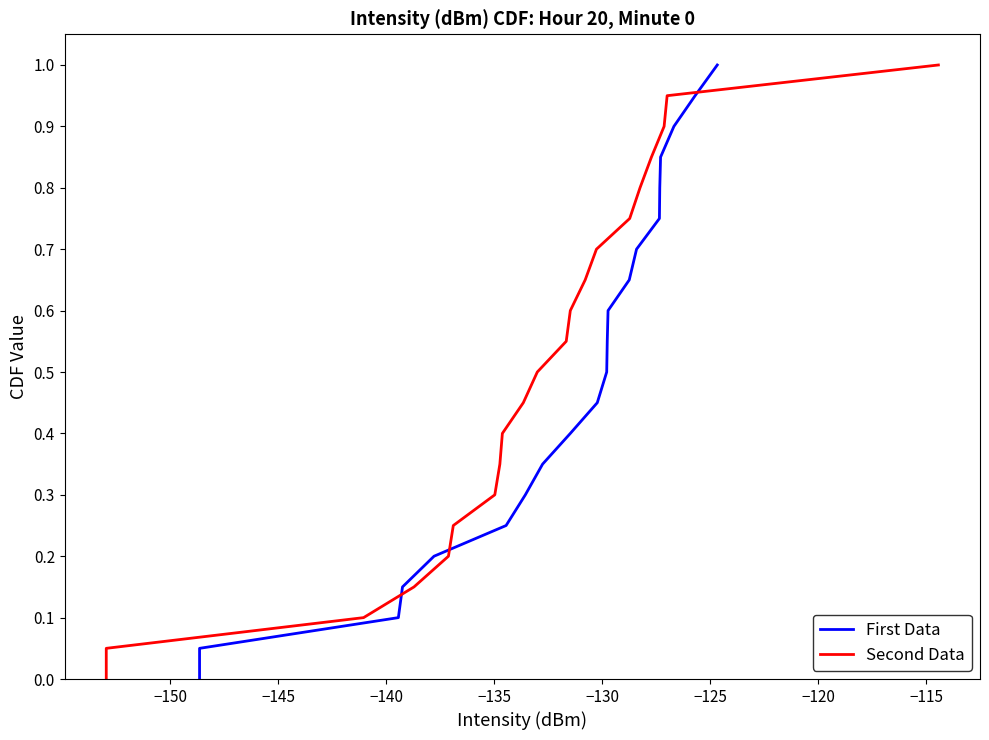

Which series has the largest total across all categories?

First Data